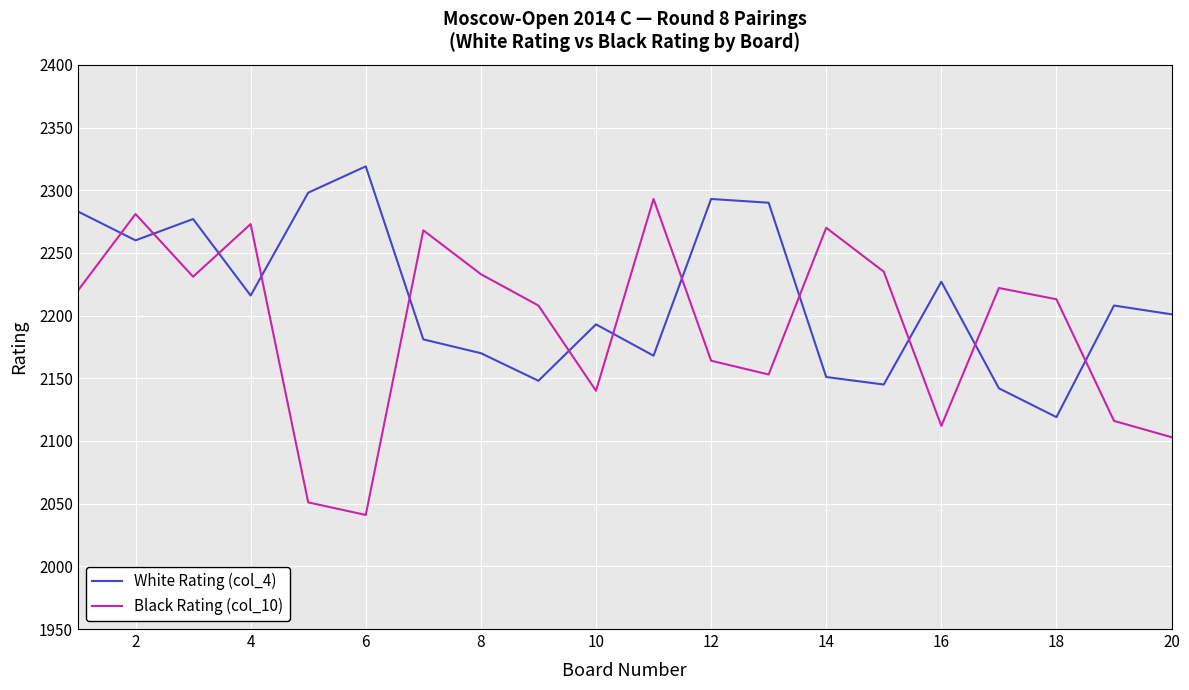

At how many categories does at least one series exceed 2187?

20